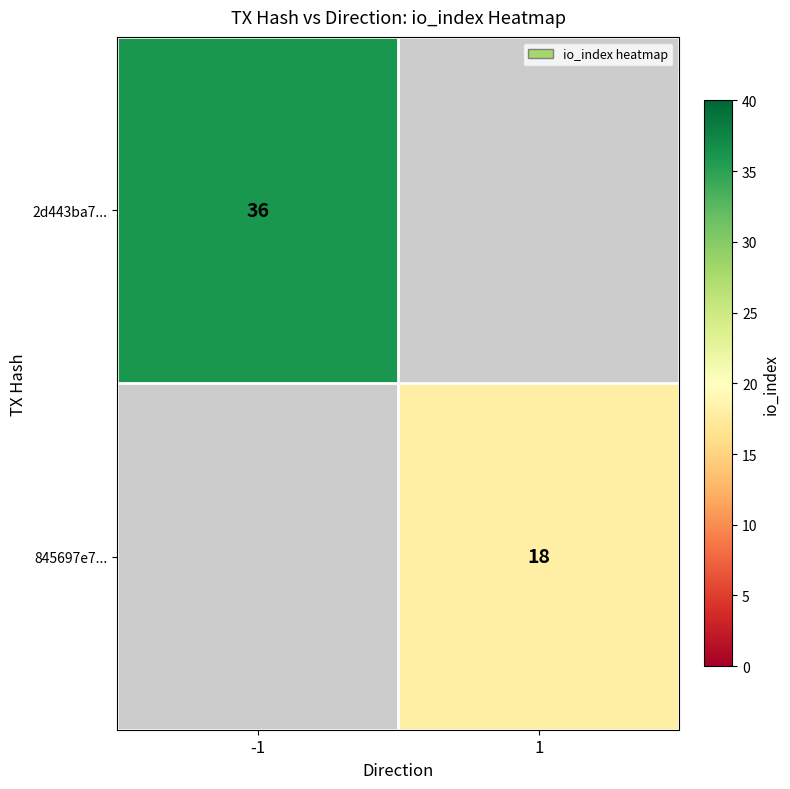

Is the value of 2d443ba7... at -1 greater than the value of 845697e7... at 1?

Yes